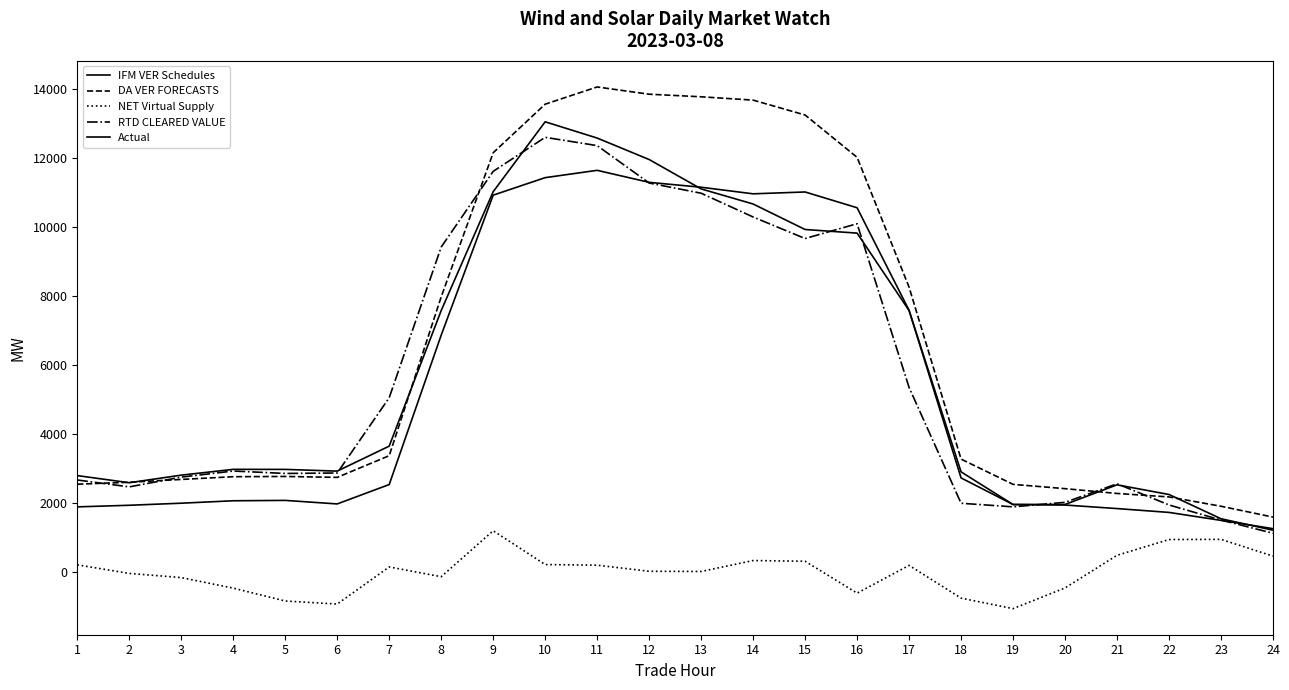

Reading left to right, extract all data points from this chart.

IFM VER Schedules: 1=1888.9	2=1935.2	3=1995.1	4=2065.5	5=2076.4	6=1974.0	7=2535.1	8=6863.1	9=10918.3	10=11425.4	11=11637.5	12=11289.3	13=11147.8	14=10957.0	15=11010.4	16=10553.1	17=7581.5	18=2727.3	19=1957.0	20=1942.2	21=1839.5	22=1728.0	23=1497.1	24=1257.7
DA VER FORECASTS: 1=2545.6	2=2601.4	3=2683.3	4=2762.7	5=2769.8	6=2742.7	7=3371.1	8=7972.6	9=12146.3	10=13554.0	11=14052.1	12=13842.3	13=13767.9	14=13671.0	15=13240.0	16=12013.6	17=8251.7	18=3272.1	19=2541.1	20=2416.2	21=2277.4	22=2176.5	23=1906.5	24=1592.9
NET Virtual Supply: 1=209.4	2=-38.5	3=-159.3	4=-465.1	5=-837.8	6=-926.5	7=148.3	8=-134.1	9=1196.9	10=218.3	11=199.7	12=23.0	13=17.3	14=333.8	15=313.7	16=-610.7	17=193.9	18=-755.0	19=-1059.2	20=-459.2	21=485.8	22=942.7	23=947.3	24=462.1
RTD CLEARED VALUE: 1=2667.5	2=2468.0	3=2750.8	4=2927.0	5=2856.8	6=2869.9	7=5050.7	8=9414.4	9=11608.2	10=12592.9	11=12352.9	12=11269.7	13=10974.2	14=10285.7	15=9661.6	16=10091.4	17=5347.9	18=1993.1	19=1889.7	20=2020.7	21=2557.0	22=1944.1	23=1507.3	24=1124.9
Actual: 1=2794.5	2=2588.1	3=2807.8	4=2975.7	5=2974.3	6=2924.3	7=3647.8	8=7575.8	9=11017.8	10=13043.2	11=12572.3	12=11950.3	13=11099.0	14=10661.9	15=9923.2	16=9819.0	17=7575.4	18=2902.8	19=1956.3	20=1958.6	21=2527.4	22=2247.0	23=1544.7	24=1212.9